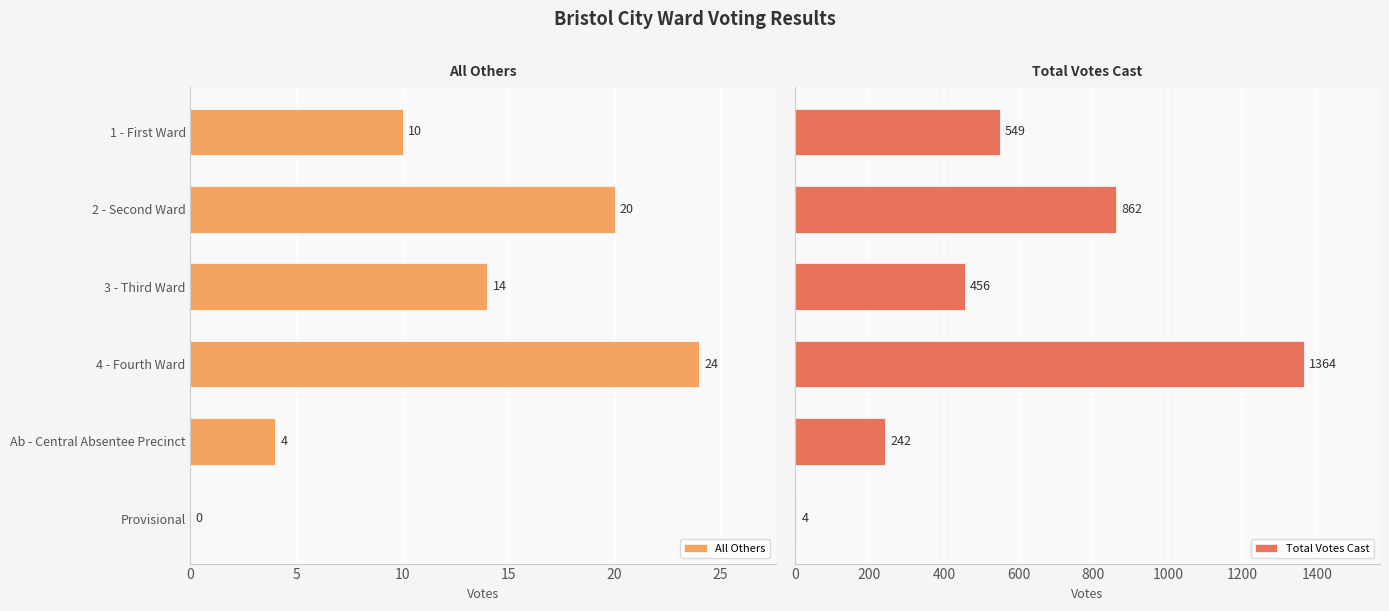

The value of All Others at 3 - Third Ward is 14. True or false?

True